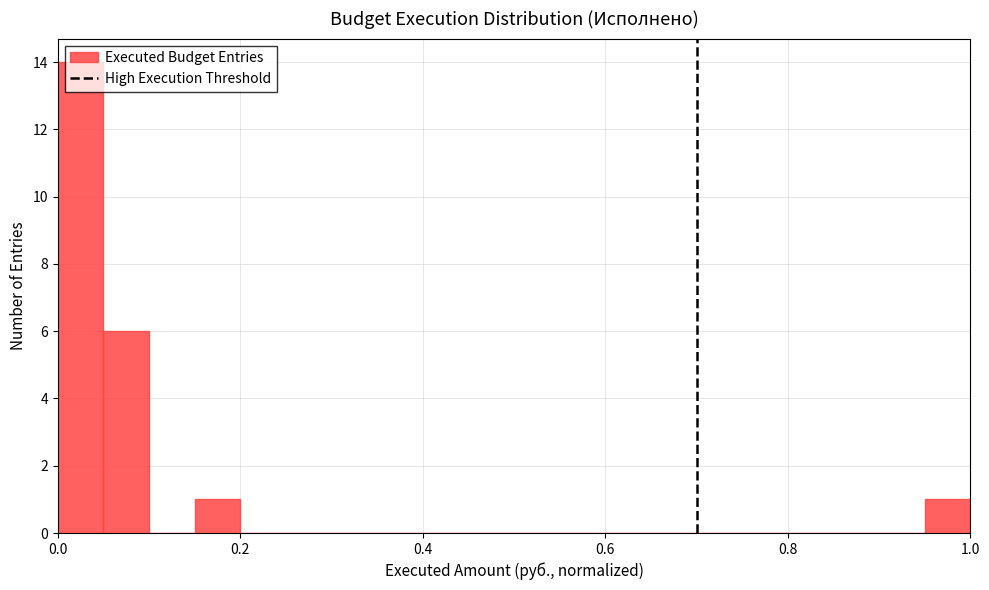

Read against the x-axis, roughly where is the centre of the tallest bar?

0.02